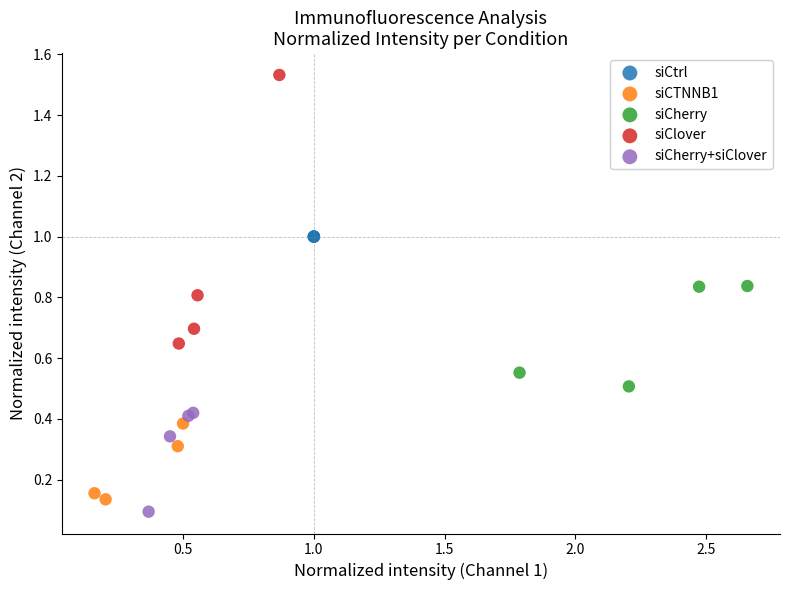

Which series contains the highest Y value?

siClover